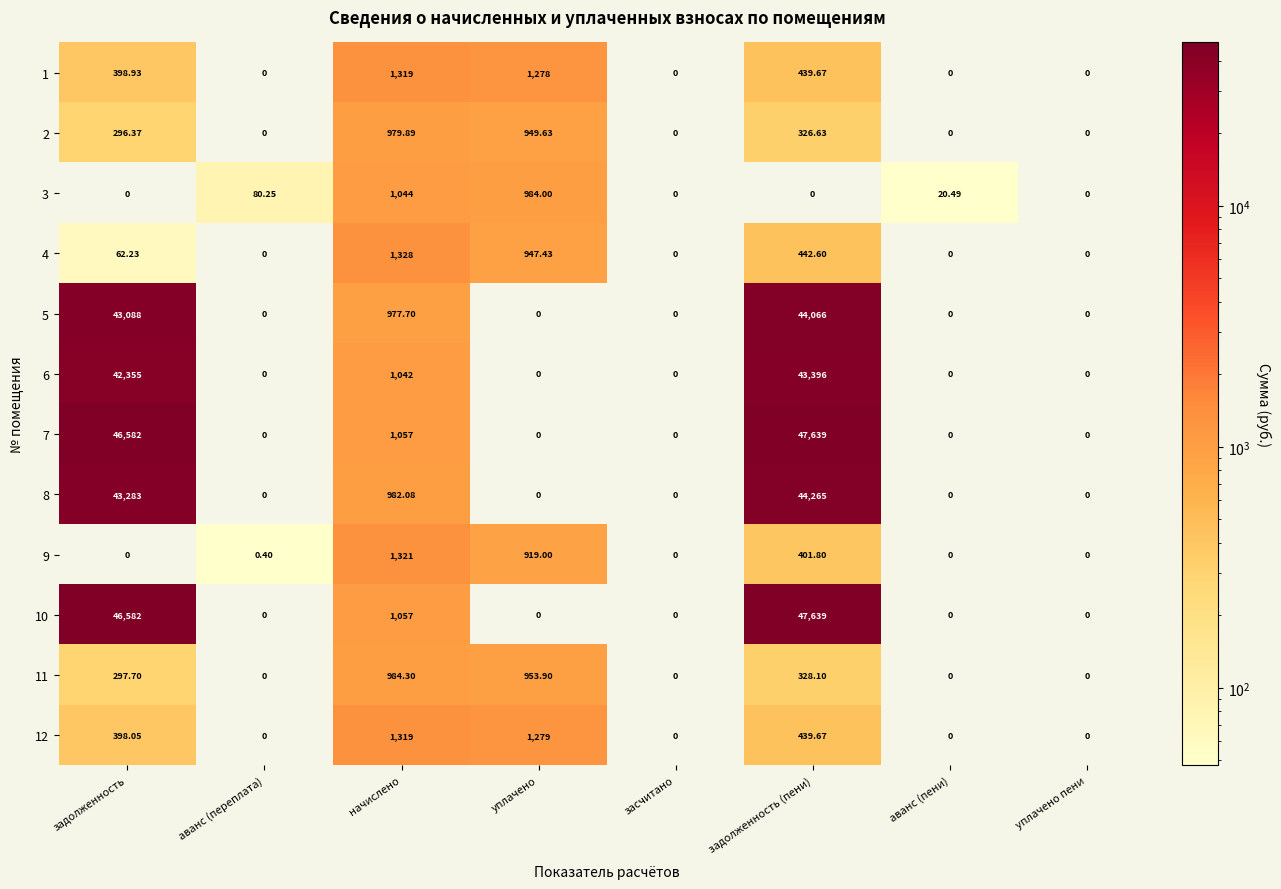

At which label does 8 reach its peak?

задолженность (пени)